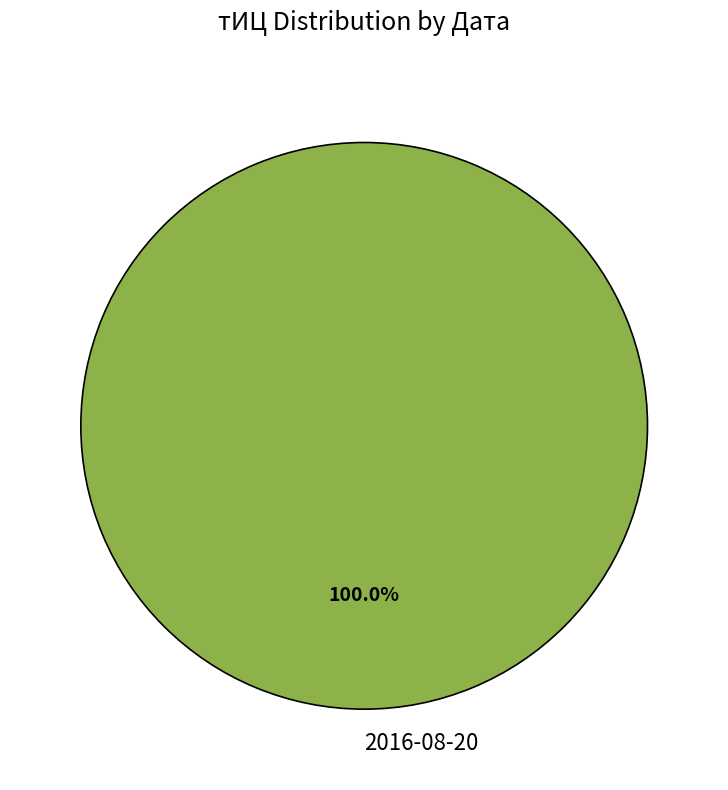

Rank the categories by value from highest to lowest.

2016-08-20